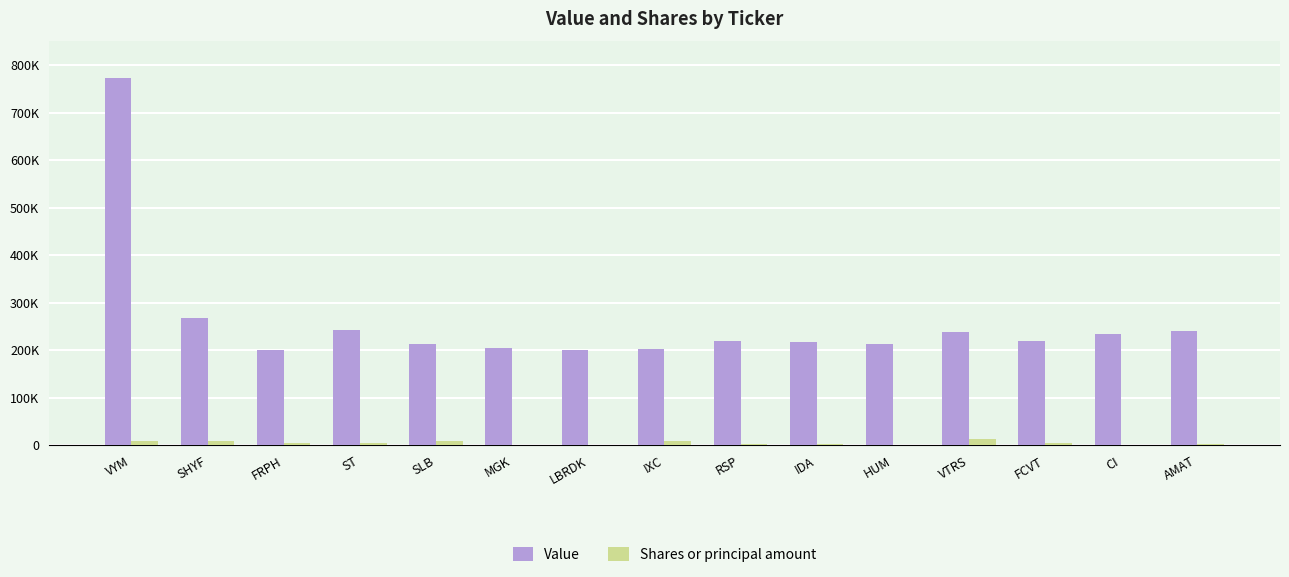

Does the chart contain stacked bars?

No